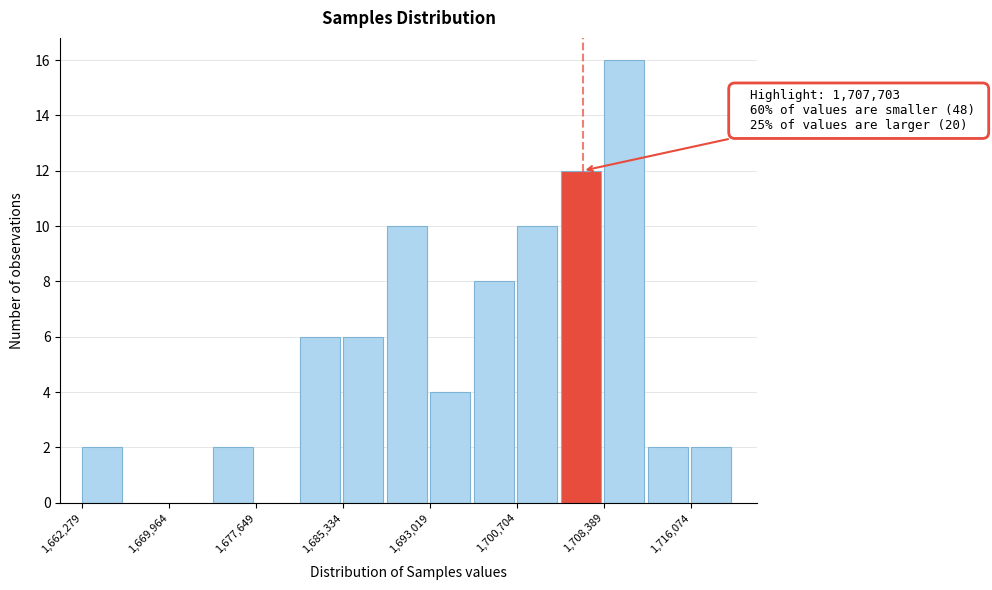

Read against the x-axis, roughly where is the centre of the tallest bar?

1710000